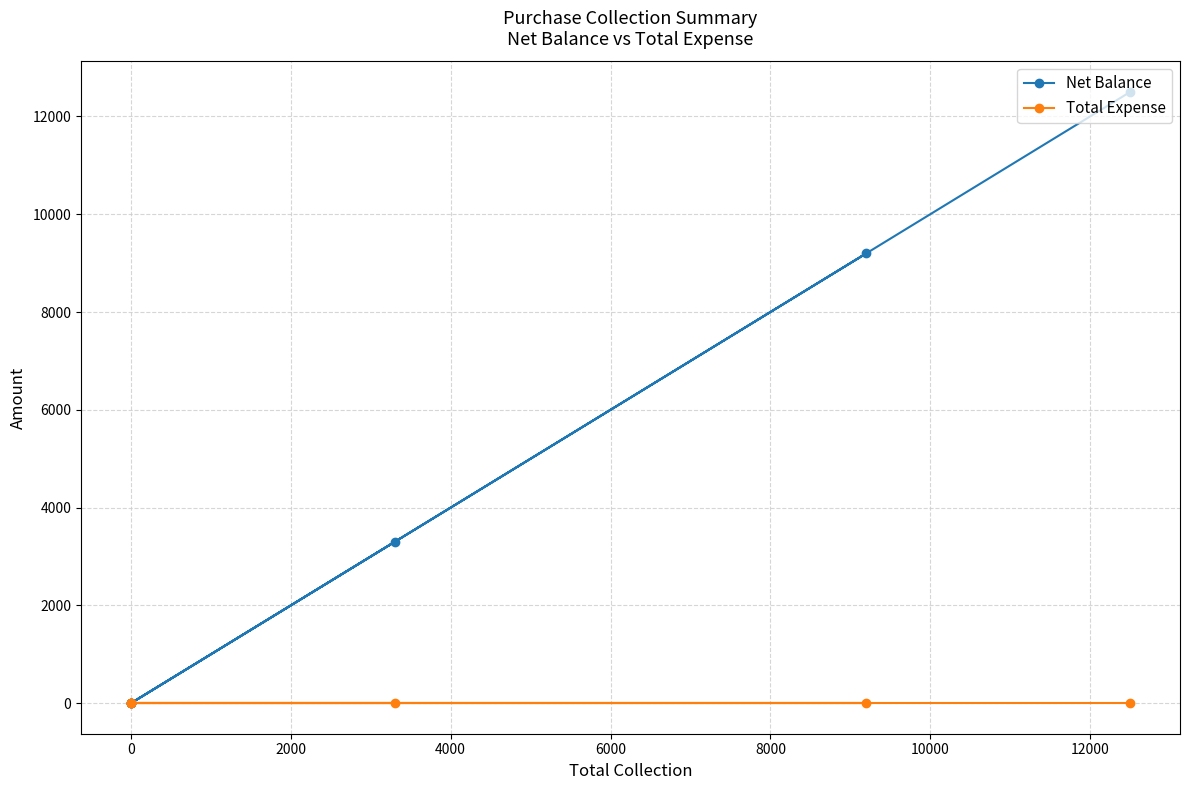

Which has a higher value, 4000 or 2000?

4000